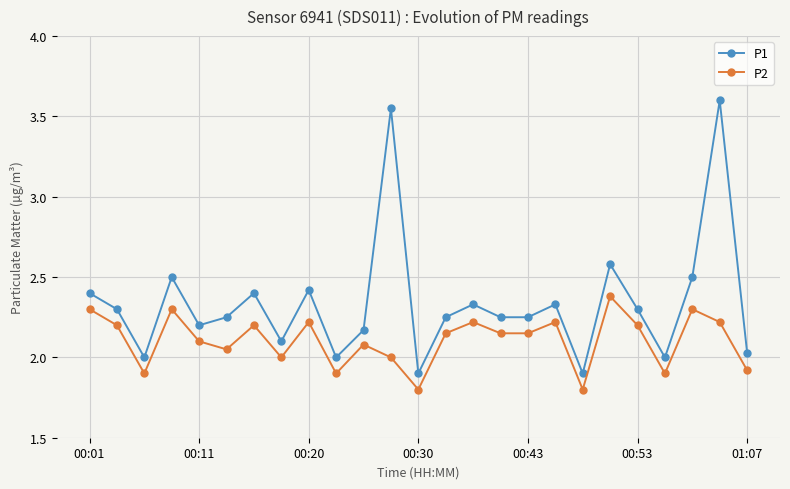

True or false: P1 and P2 intersect in this chart.

False